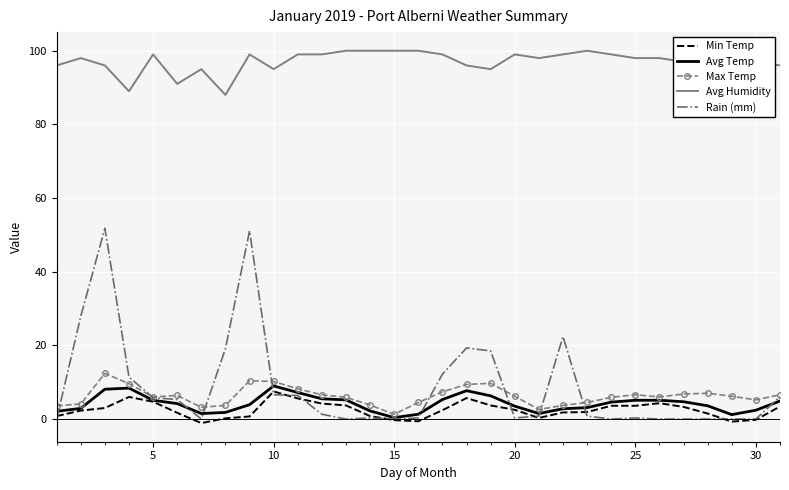

Which series has the widest spread of values?

Rain (mm)